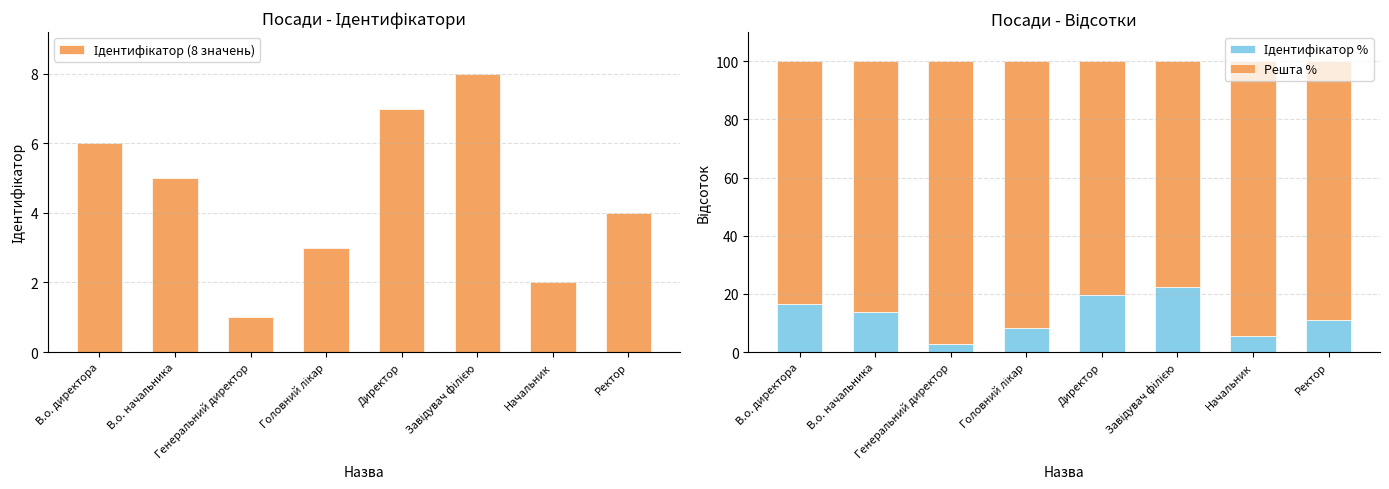

Where is Ідентифікатор % nearest to the value 12?

Ректор